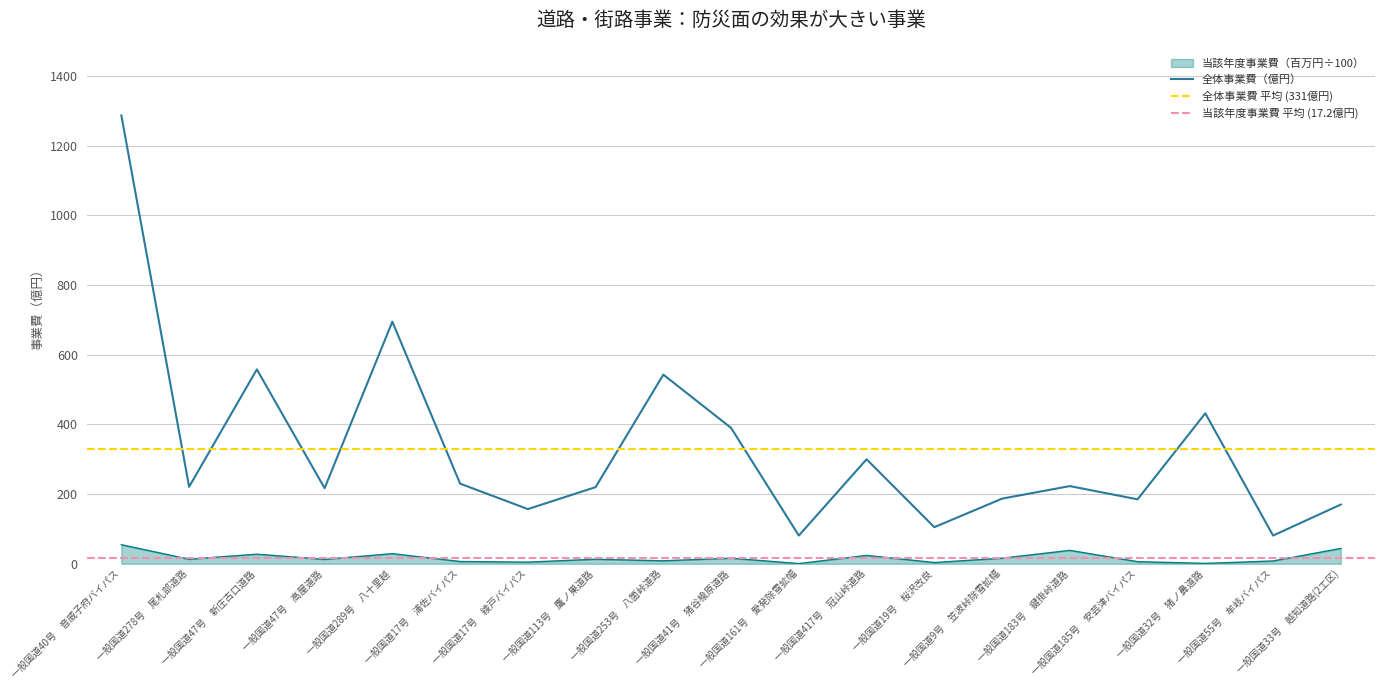

True or false: 当該年度事業費（百万円÷100） and 全体事業費（億円） cross at least once.

False